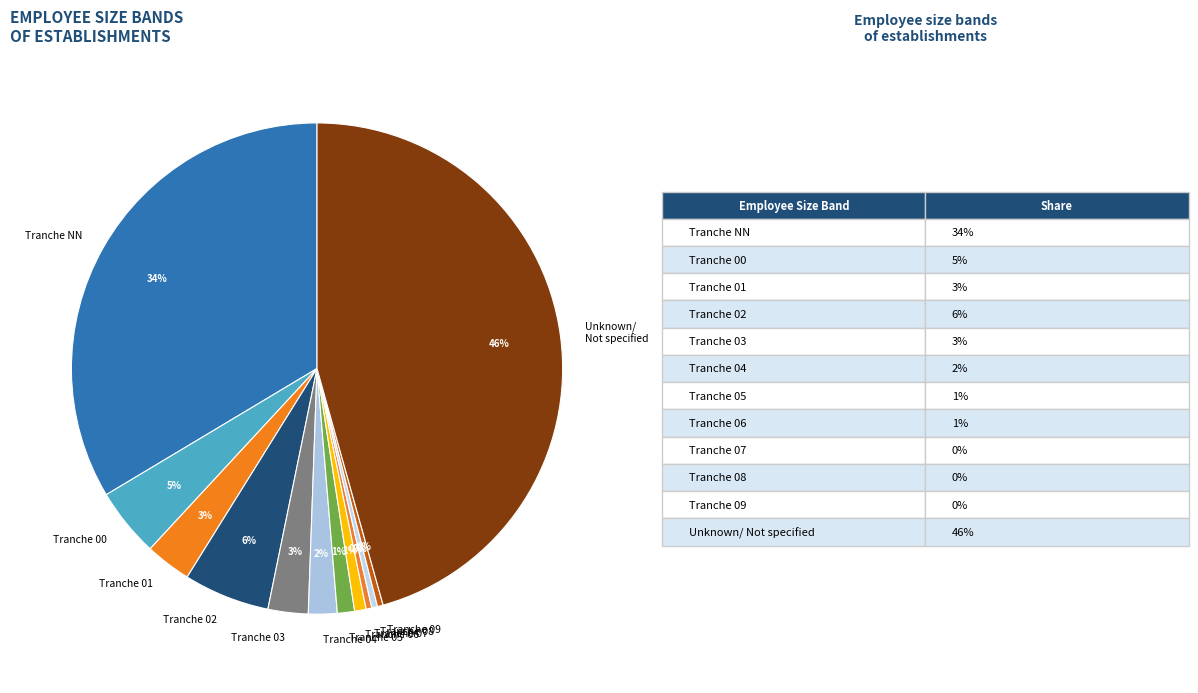

What is the ratio of the value at Tranche 06 to the value at Tranche 03?

0.3